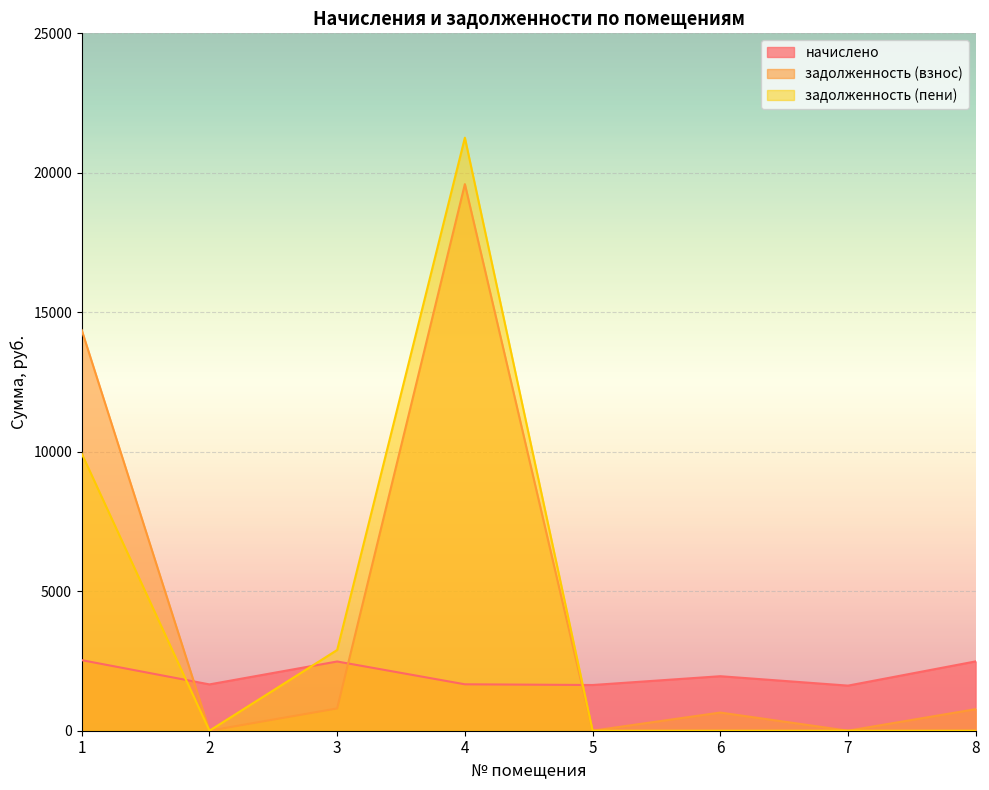

What is the difference between the second highest and second lowest values in the задолженность (пени) series?

9932.4